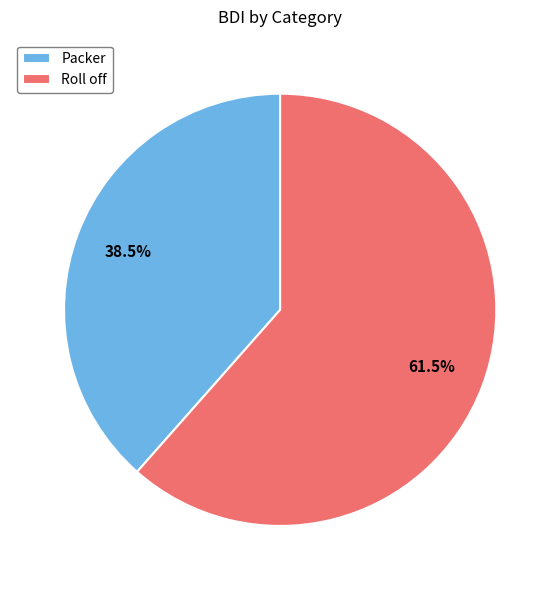

What is the ratio of the value at Roll off to the value at Packer?

1.6